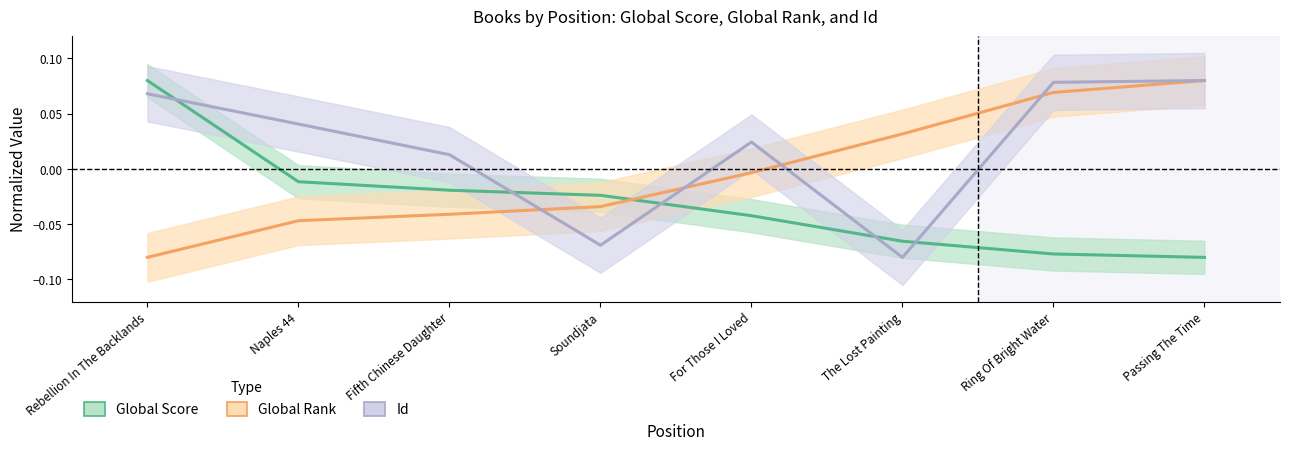

What is the label of the 8th point from the right?

Rebellion In The Backlands